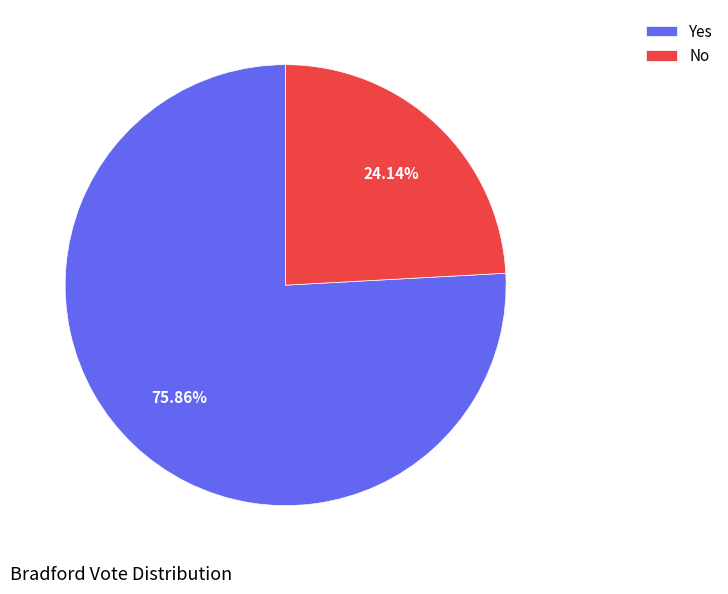

How many slices are in this pie chart?

2